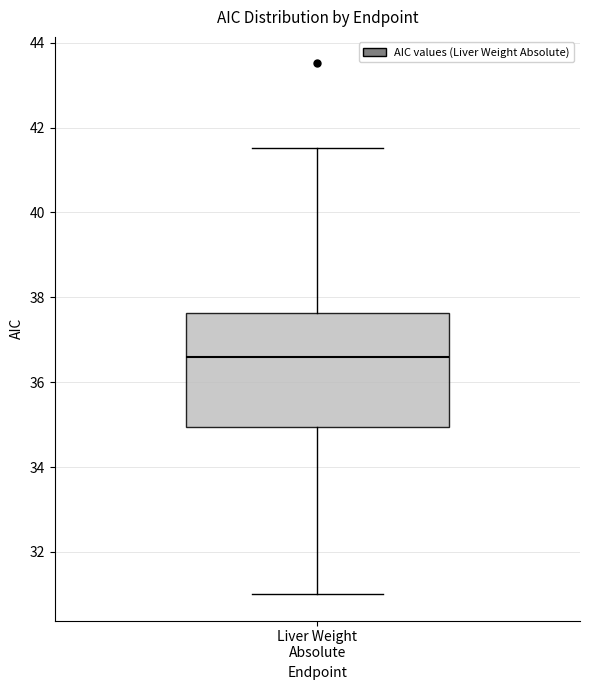

Read this box plot against the y-axis: the position of the median line, the range covered by the box, and the ends of both whiskers. The values are not printed on the chart, so give them approximately, as read against the axis.

median 36.6, box 35.0 to 37.6, whiskers 31.0 to 41.6